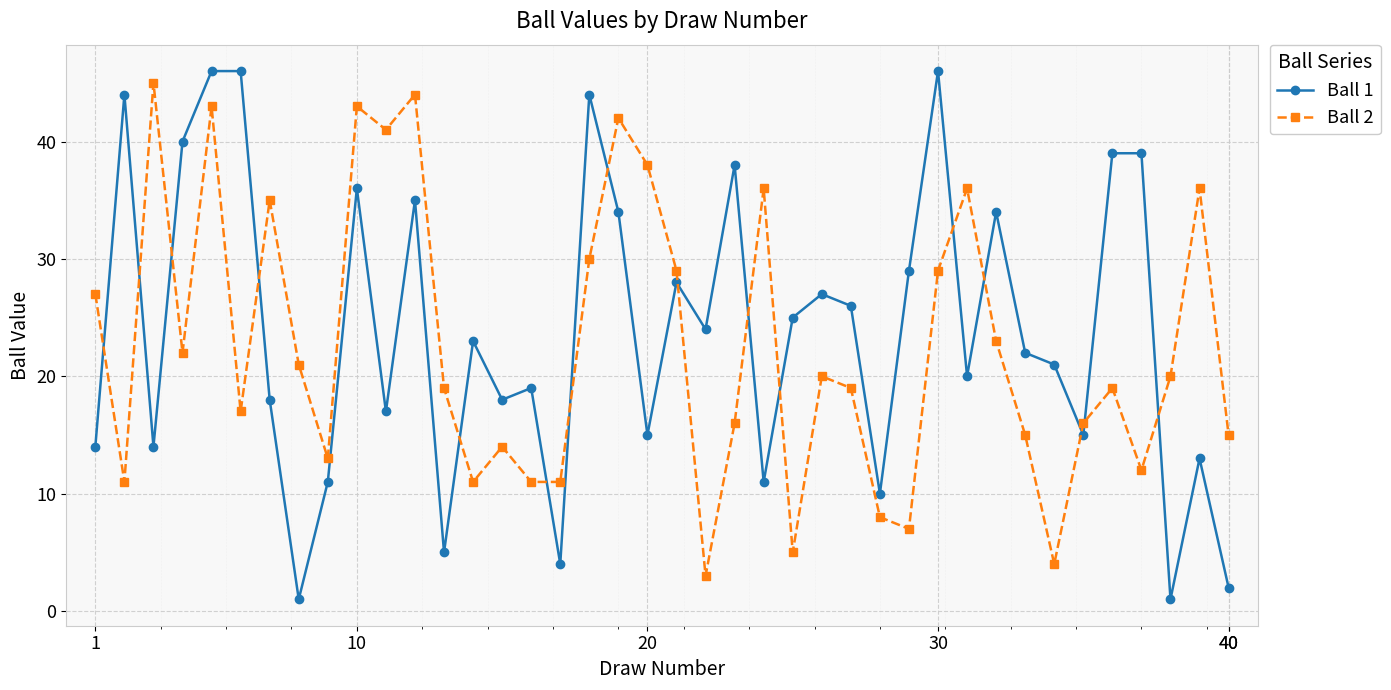

Which series has the widest spread of values?

Ball 1